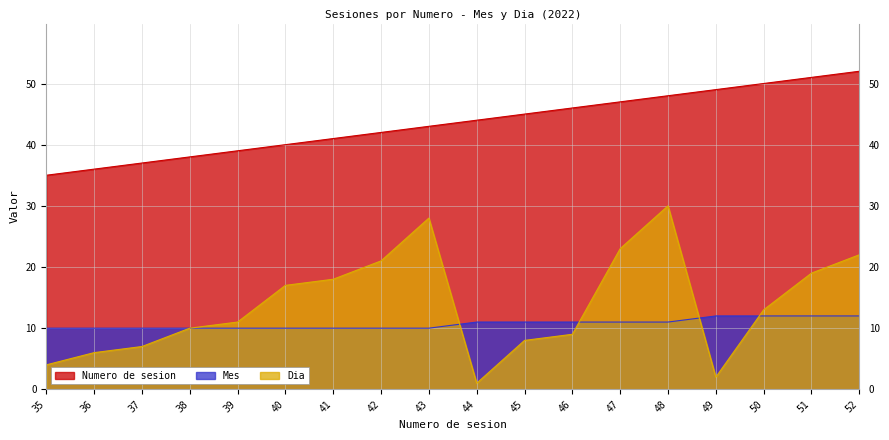

True or false: Numero de sesion and Dia intersect in this chart.

False